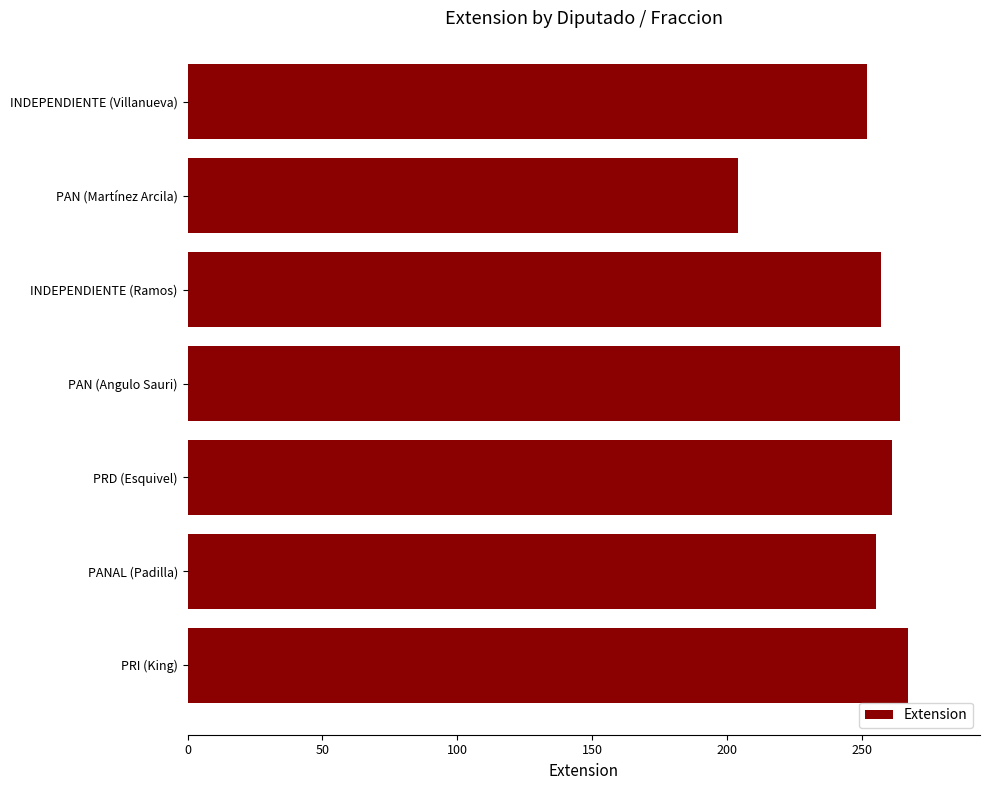

What is the difference between the values at INDEPENDIENTE (Villanueva) and PAN (Martínez Arcila)?

48